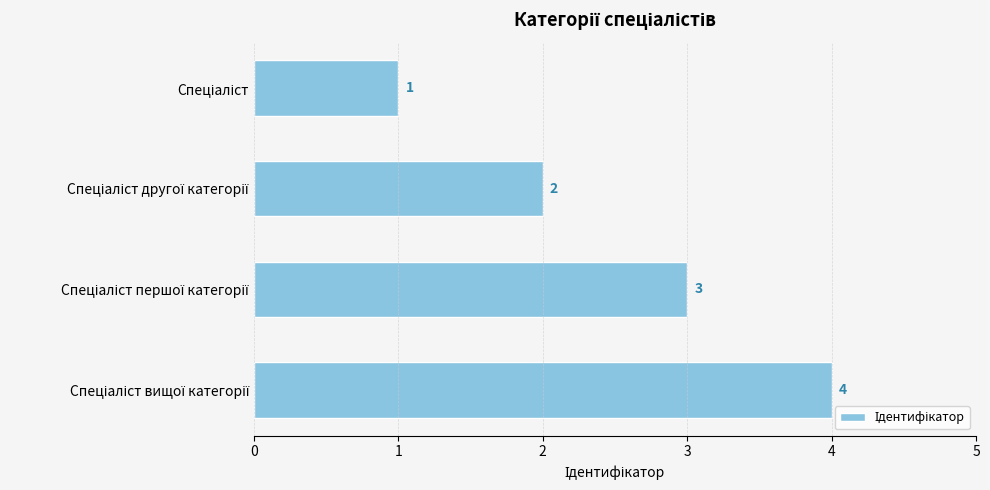

What is the sum of all values?

10